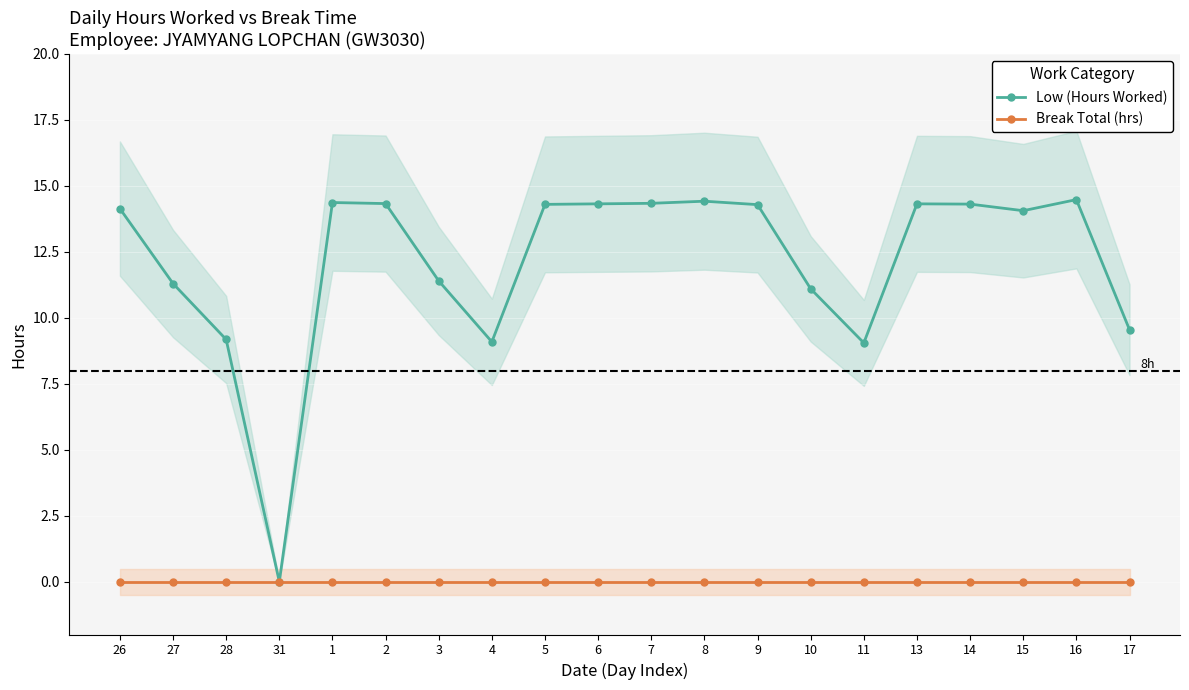

What is the label of the 19th point from the left?

16